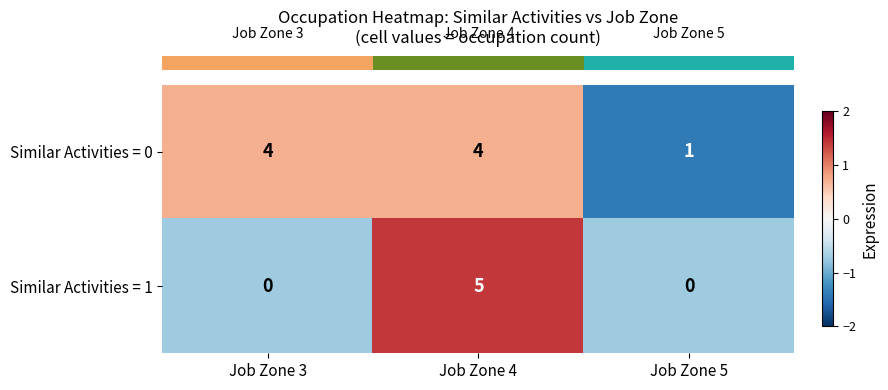

Reading left to right, list all the values displayed in this chart.

Similar Activities = 0: Job Zone 3=4	Job Zone 4=4	Job Zone 5=1
Similar Activities = 1: Job Zone 3=0	Job Zone 4=5	Job Zone 5=0